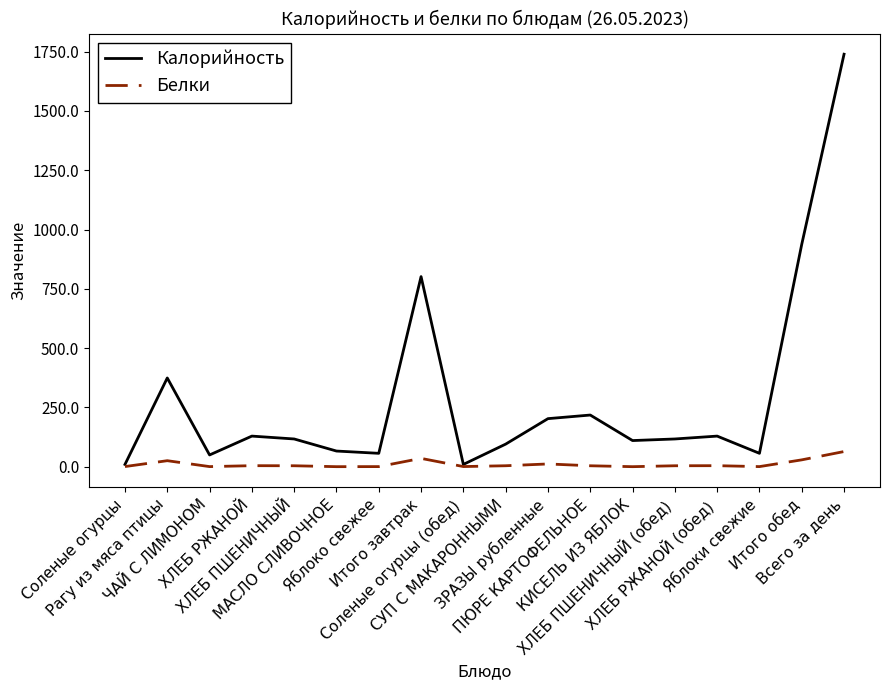

Rank the series by their average value, from lowest to highest.

Белки, Калорийность